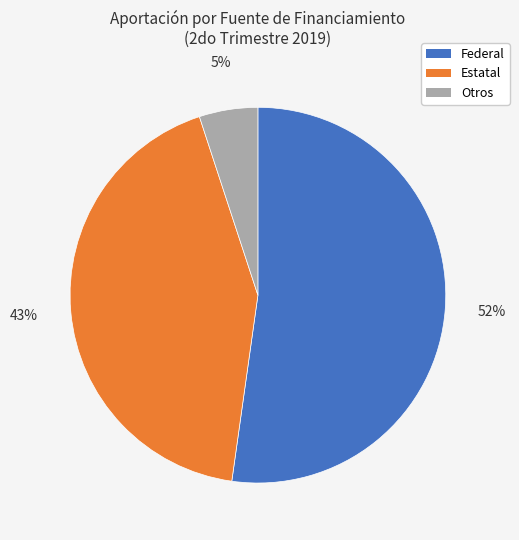

Do Otros and Estatal together represent more than half of the pie?

No